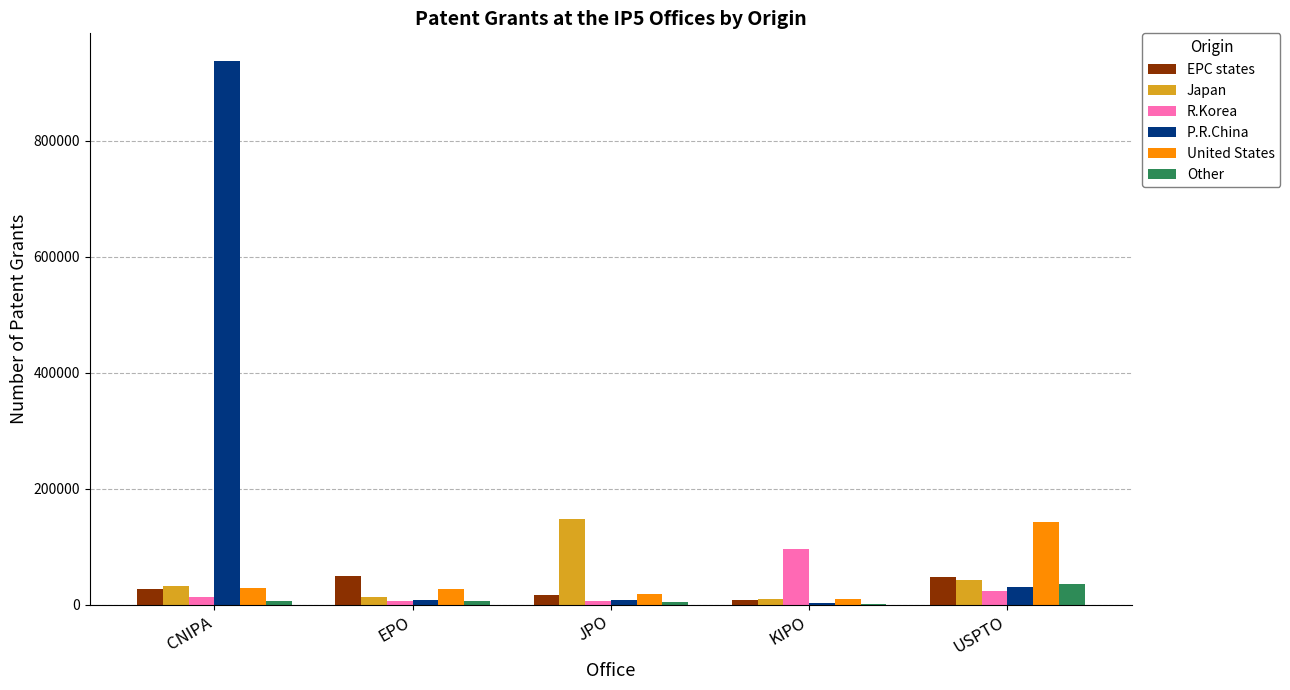

What is the total value across all series at KIPO?

127806